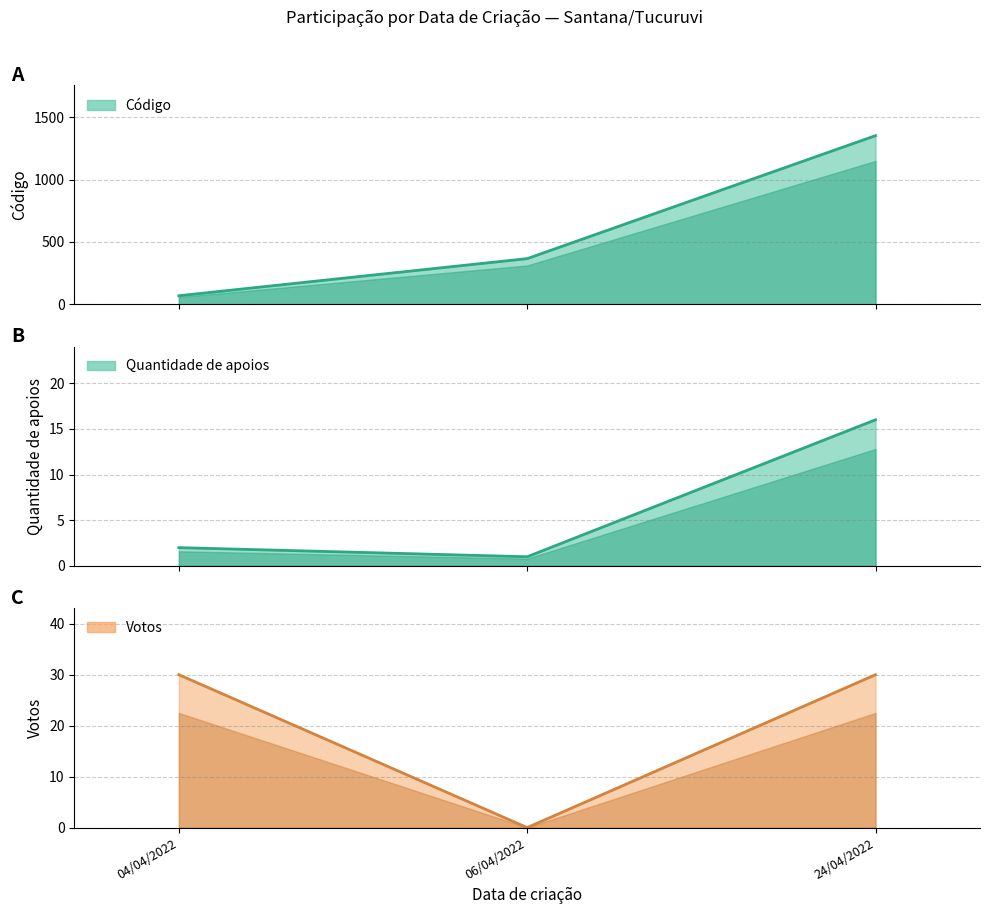

At which category does the chart reach its minimum across all series?

06/04/2022